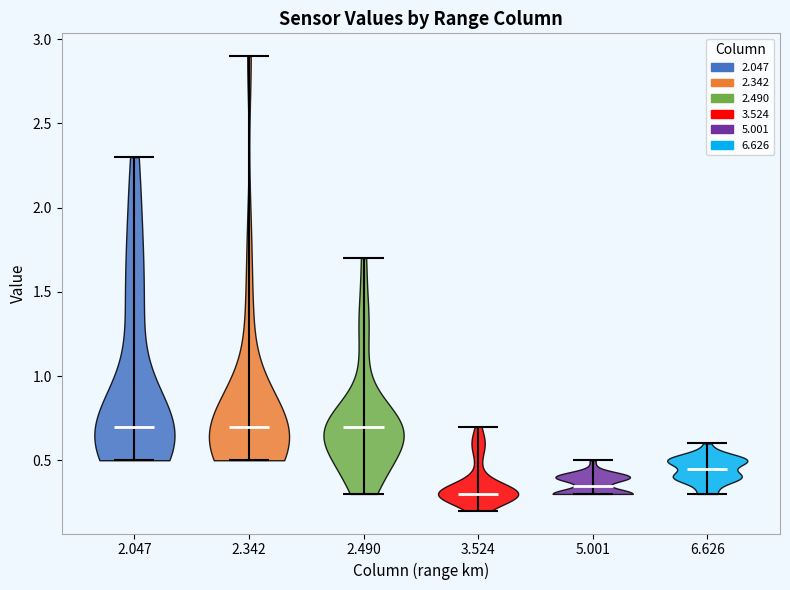

Reading left to right, read every violin against the y-axis: where its median line is, and the lowest and highest points it reaches. The values are not printed on the chart, so give them approximately, as read against the axis.

2.047: median line 0.70, lowest point 0.50, highest point 2.30
2.342: median line 0.70, lowest point 0.50, highest point 2.90
2.490: median line 0.70, lowest point 0.30, highest point 1.70
3.524: median line 0.30, lowest point 0.20, highest point 0.70
5.001: median line 0.35, lowest point 0.30, highest point 0.50
6.626: median line 0.45, lowest point 0.30, highest point 0.60